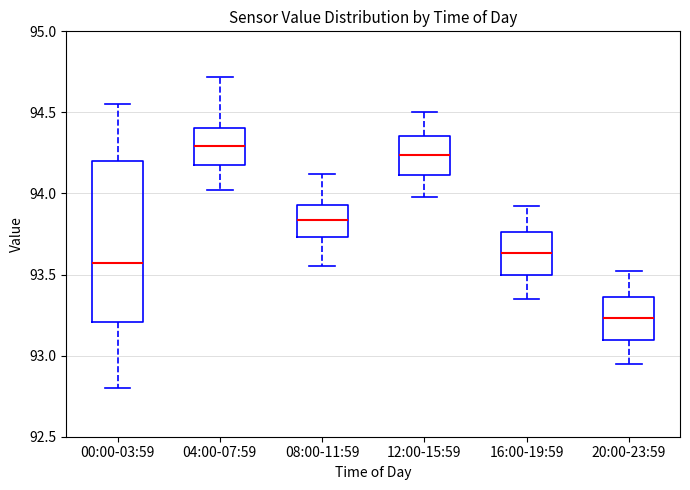

Reading left to right, transcribe this box plot: for each box, give where its median line is, the range the box spans, and where its two whiskers end, as read against the y-axis. The values are not printed on the chart, so give them approximately, as read against the axis.

00:00-03:59: median 93.55, box 93.20 to 94.20, whiskers 92.80 to 94.55
04:00-07:59: median 94.30, box 94.20 to 94.40, whiskers 94.00 to 94.70
08:00-11:59: median 93.85, box 93.75 to 93.95, whiskers 93.55 to 94.10
12:00-15:59: median 94.25, box 94.10 to 94.35, whiskers 94.00 to 94.50
16:00-19:59: median 93.65, box 93.50 to 93.75, whiskers 93.35 to 93.90
20:00-23:59: median 93.25, box 93.10 to 93.35, whiskers 92.95 to 93.50